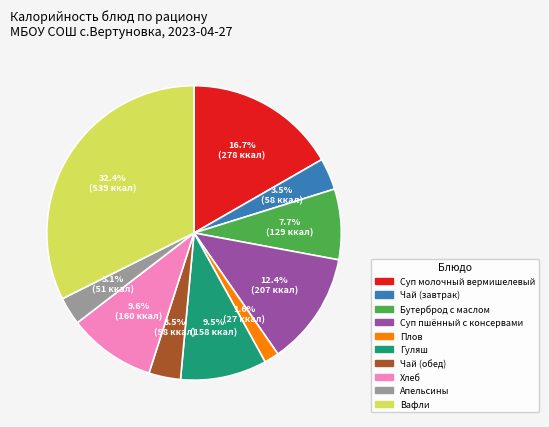

To the nearest percent, what portion does Бутерброд с маслом represent?

8%